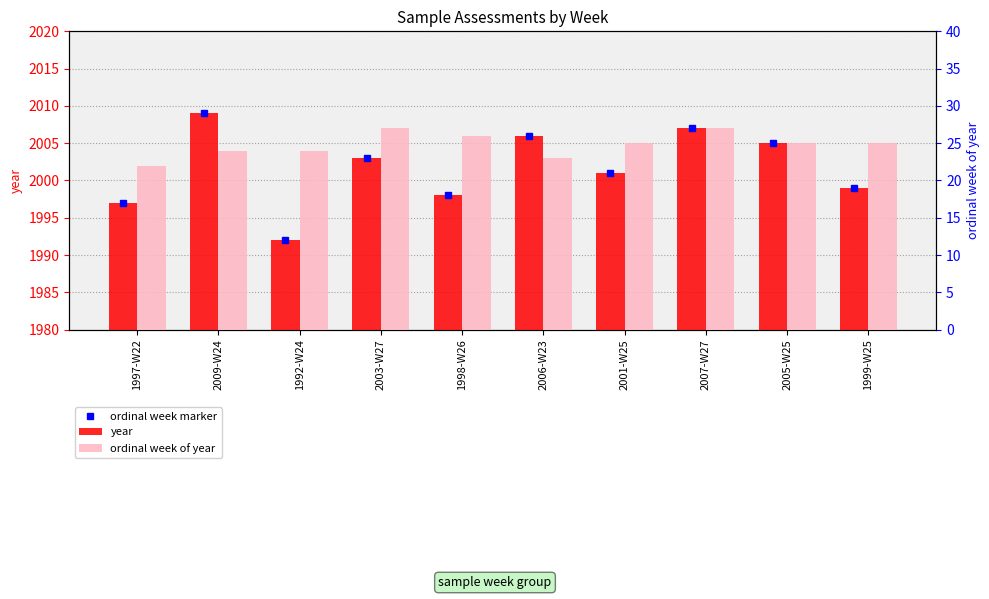

Reading left to right, what are all the values shown in this chart?

year: 1997-W22=1997	2009-W24=2009	1992-W24=1992	2003-W27=2003	1998-W26=1998	2006-W23=2006	2001-W25=2001	2007-W27=2007	2005-W25=2005	1999-W25=1999
ordinal week of year: 1997-W22=22	2009-W24=24	1992-W24=24	2003-W27=27	1998-W26=26	2006-W23=23	2001-W25=25	2007-W27=27	2005-W25=25	1999-W25=25